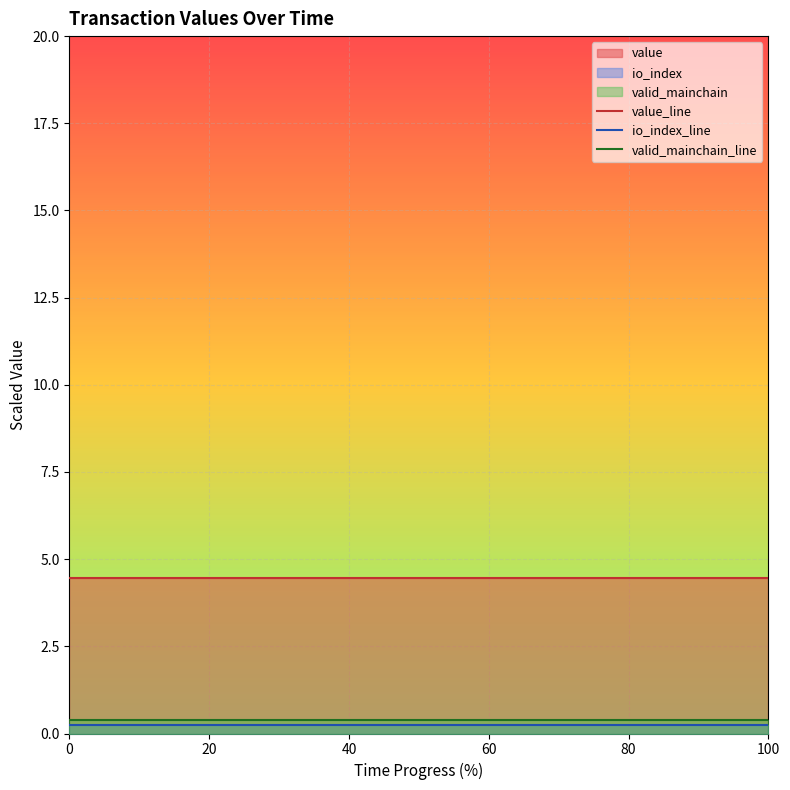

How many lines are shown in the chart?

3